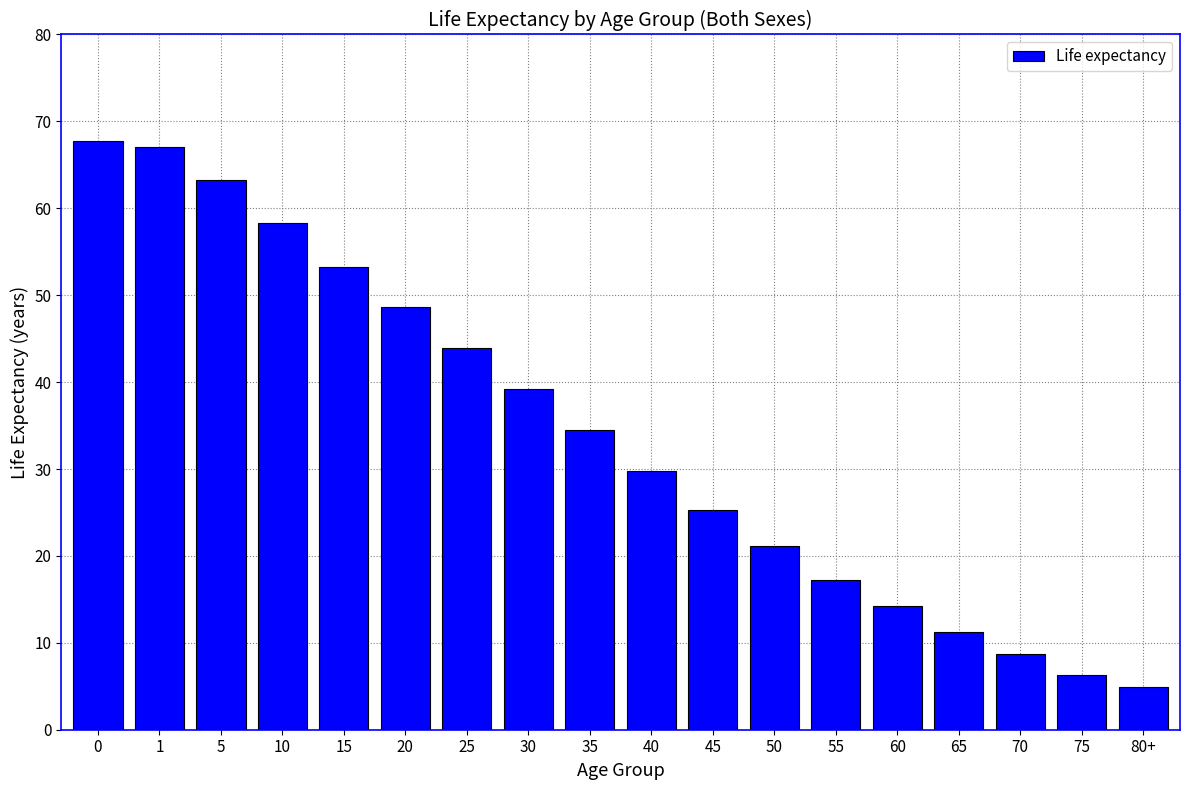

Reading right to left, transcribe all the data shown in this chart.

4.9	6.3	8.7	11.3	14.2	17.2	21.1	25.3	29.8	34.5	39.2	43.9	48.6	53.3	58.3	63.2	67.1	67.8